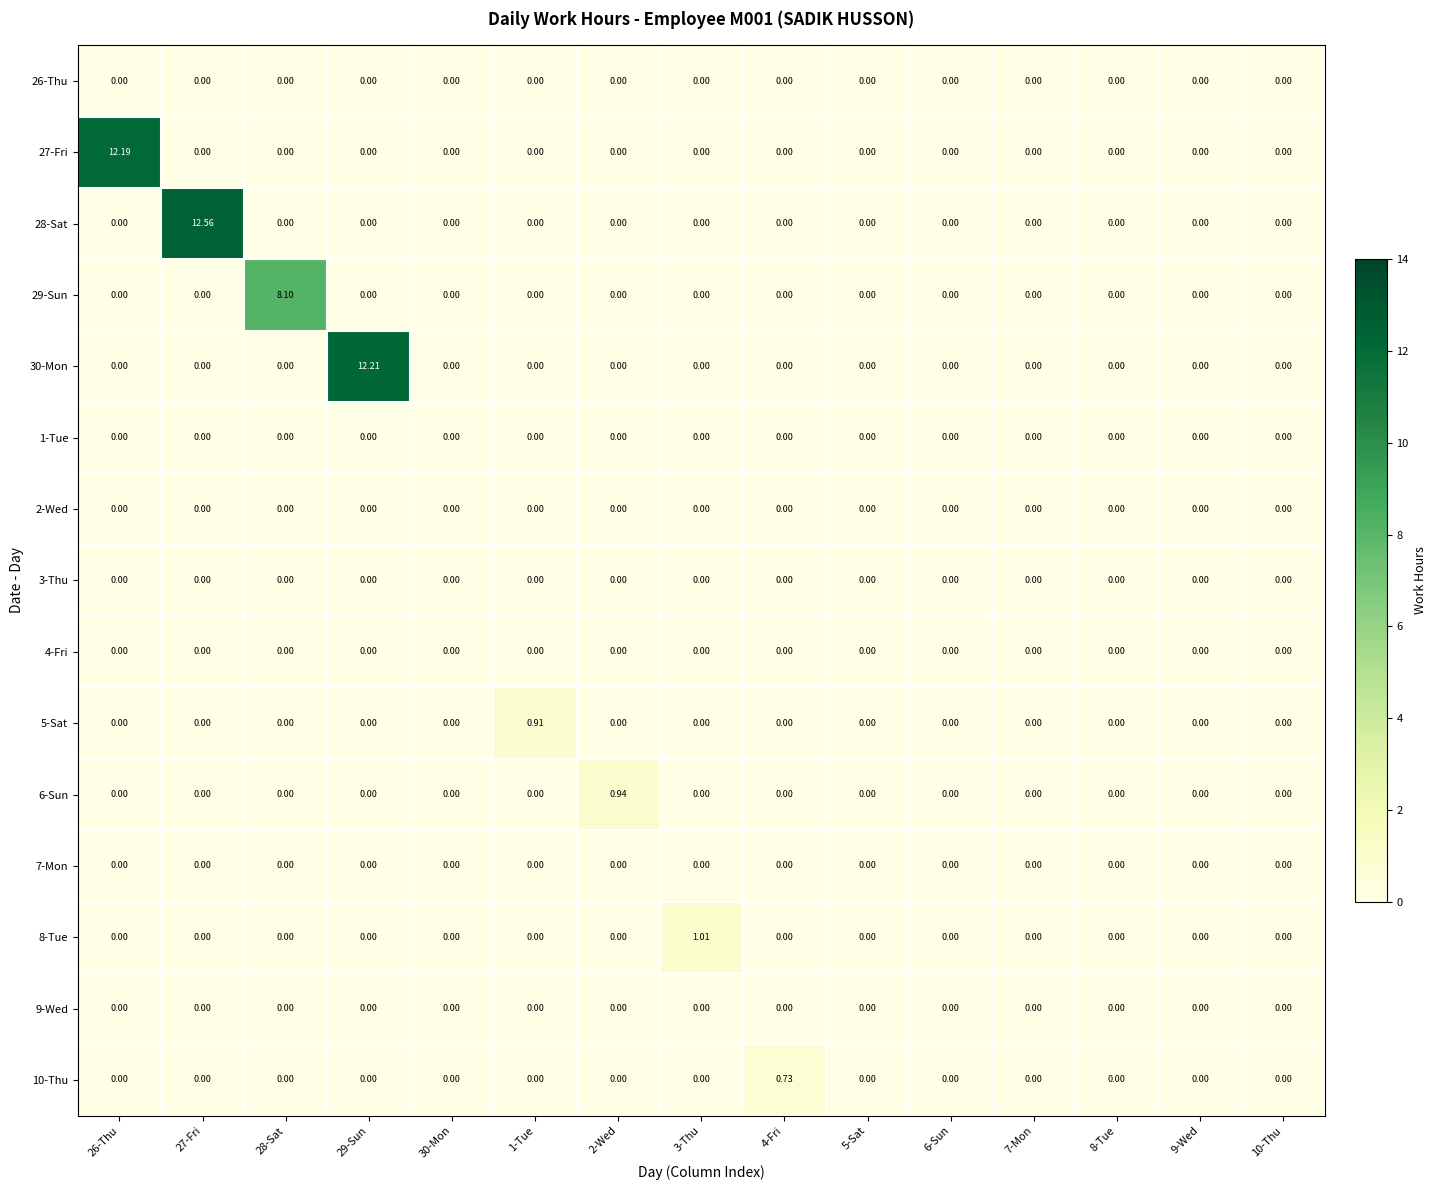

Reading right to left, what are all the values shown in this chart?

26-Thu: 10-Thu=0.0	9-Wed=0.0	8-Tue=0.0	7-Mon=0.0	6-Sun=0.0	5-Sat=0.0	4-Fri=0.0	3-Thu=0.0	2-Wed=0.0	1-Tue=0.0	30-Mon=0.0	29-Sun=0.0	28-Sat=0.0	27-Fri=0.0	26-Thu=0.0
27-Fri: 10-Thu=0.0	9-Wed=0.0	8-Tue=0.0	7-Mon=0.0	6-Sun=0.0	5-Sat=0.0	4-Fri=0.0	3-Thu=0.0	2-Wed=0.0	1-Tue=0.0	30-Mon=0.0	29-Sun=0.0	28-Sat=0.0	27-Fri=0.0	26-Thu=12.2
28-Sat: 10-Thu=0.0	9-Wed=0.0	8-Tue=0.0	7-Mon=0.0	6-Sun=0.0	5-Sat=0.0	4-Fri=0.0	3-Thu=0.0	2-Wed=0.0	1-Tue=0.0	30-Mon=0.0	29-Sun=0.0	28-Sat=0.0	27-Fri=12.6	26-Thu=0.0
29-Sun: 10-Thu=0.0	9-Wed=0.0	8-Tue=0.0	7-Mon=0.0	6-Sun=0.0	5-Sat=0.0	4-Fri=0.0	3-Thu=0.0	2-Wed=0.0	1-Tue=0.0	30-Mon=0.0	29-Sun=0.0	28-Sat=8.1	27-Fri=0.0	26-Thu=0.0
30-Mon: 10-Thu=0.0	9-Wed=0.0	8-Tue=0.0	7-Mon=0.0	6-Sun=0.0	5-Sat=0.0	4-Fri=0.0	3-Thu=0.0	2-Wed=0.0	1-Tue=0.0	30-Mon=0.0	29-Sun=12.2	28-Sat=0.0	27-Fri=0.0	26-Thu=0.0
1-Tue: 10-Thu=0.0	9-Wed=0.0	8-Tue=0.0	7-Mon=0.0	6-Sun=0.0	5-Sat=0.0	4-Fri=0.0	3-Thu=0.0	2-Wed=0.0	1-Tue=0.0	30-Mon=0.0	29-Sun=0.0	28-Sat=0.0	27-Fri=0.0	26-Thu=0.0
2-Wed: 10-Thu=0.0	9-Wed=0.0	8-Tue=0.0	7-Mon=0.0	6-Sun=0.0	5-Sat=0.0	4-Fri=0.0	3-Thu=0.0	2-Wed=0.0	1-Tue=0.0	30-Mon=0.0	29-Sun=0.0	28-Sat=0.0	27-Fri=0.0	26-Thu=0.0
3-Thu: 10-Thu=0.0	9-Wed=0.0	8-Tue=0.0	7-Mon=0.0	6-Sun=0.0	5-Sat=0.0	4-Fri=0.0	3-Thu=0.0	2-Wed=0.0	1-Tue=0.0	30-Mon=0.0	29-Sun=0.0	28-Sat=0.0	27-Fri=0.0	26-Thu=0.0
4-Fri: 10-Thu=0.0	9-Wed=0.0	8-Tue=0.0	7-Mon=0.0	6-Sun=0.0	5-Sat=0.0	4-Fri=0.0	3-Thu=0.0	2-Wed=0.0	1-Tue=0.0	30-Mon=0.0	29-Sun=0.0	28-Sat=0.0	27-Fri=0.0	26-Thu=0.0
5-Sat: 10-Thu=0.0	9-Wed=0.0	8-Tue=0.0	7-Mon=0.0	6-Sun=0.0	5-Sat=0.0	4-Fri=0.0	3-Thu=0.0	2-Wed=0.0	1-Tue=0.9	30-Mon=0.0	29-Sun=0.0	28-Sat=0.0	27-Fri=0.0	26-Thu=0.0
6-Sun: 10-Thu=0.0	9-Wed=0.0	8-Tue=0.0	7-Mon=0.0	6-Sun=0.0	5-Sat=0.0	4-Fri=0.0	3-Thu=0.0	2-Wed=0.9	1-Tue=0.0	30-Mon=0.0	29-Sun=0.0	28-Sat=0.0	27-Fri=0.0	26-Thu=0.0
7-Mon: 10-Thu=0.0	9-Wed=0.0	8-Tue=0.0	7-Mon=0.0	6-Sun=0.0	5-Sat=0.0	4-Fri=0.0	3-Thu=0.0	2-Wed=0.0	1-Tue=0.0	30-Mon=0.0	29-Sun=0.0	28-Sat=0.0	27-Fri=0.0	26-Thu=0.0
8-Tue: 10-Thu=0.0	9-Wed=0.0	8-Tue=0.0	7-Mon=0.0	6-Sun=0.0	5-Sat=0.0	4-Fri=0.0	3-Thu=1.0	2-Wed=0.0	1-Tue=0.0	30-Mon=0.0	29-Sun=0.0	28-Sat=0.0	27-Fri=0.0	26-Thu=0.0
9-Wed: 10-Thu=0.0	9-Wed=0.0	8-Tue=0.0	7-Mon=0.0	6-Sun=0.0	5-Sat=0.0	4-Fri=0.0	3-Thu=0.0	2-Wed=0.0	1-Tue=0.0	30-Mon=0.0	29-Sun=0.0	28-Sat=0.0	27-Fri=0.0	26-Thu=0.0
10-Thu: 10-Thu=0.0	9-Wed=0.0	8-Tue=0.0	7-Mon=0.0	6-Sun=0.0	5-Sat=0.0	4-Fri=0.7	3-Thu=0.0	2-Wed=0.0	1-Tue=0.0	30-Mon=0.0	29-Sun=0.0	28-Sat=0.0	27-Fri=0.0	26-Thu=0.0